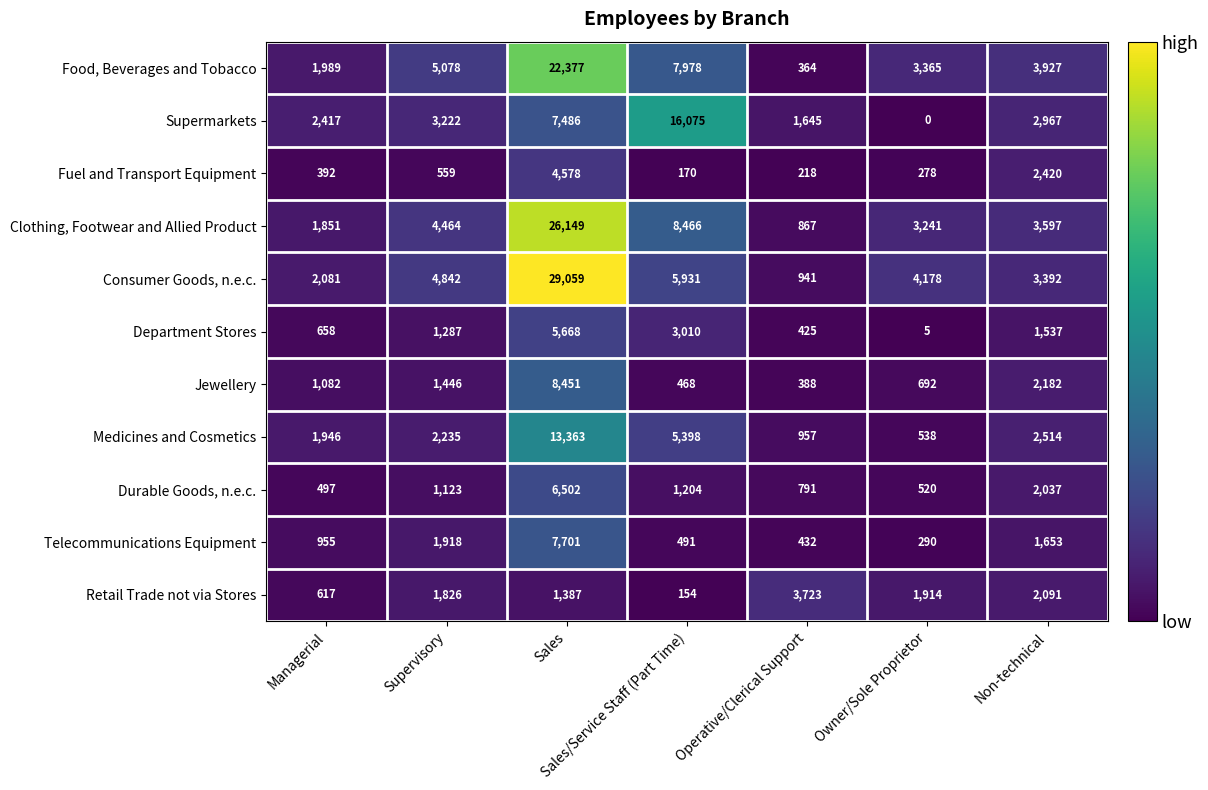

What is the maximum value for Food, Beverages and Tobacco?

22377